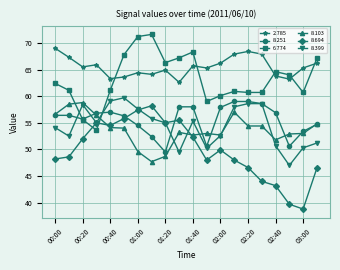

What is the smallest value displayed?

38.8